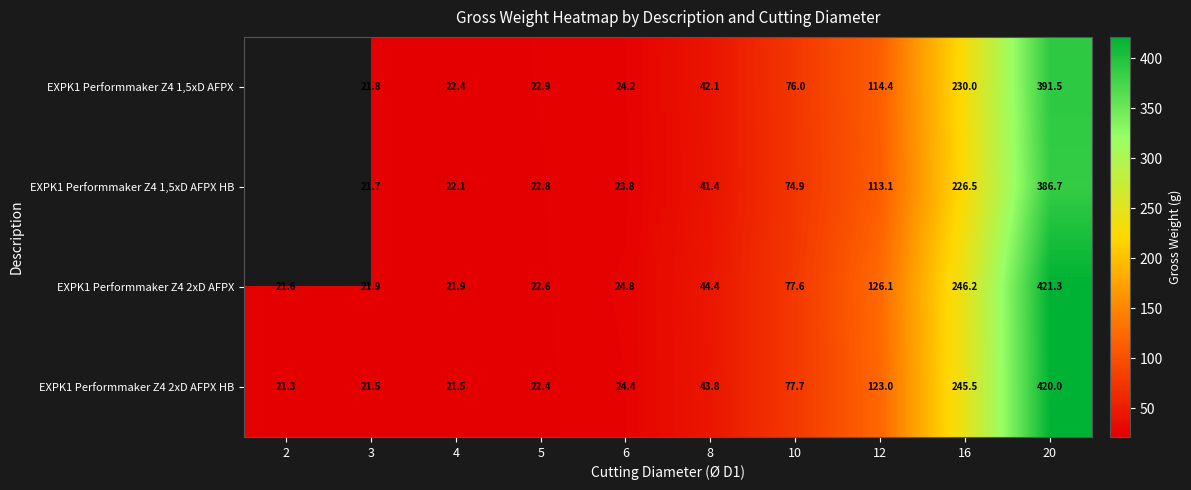

What is the smallest value displayed?

21.3